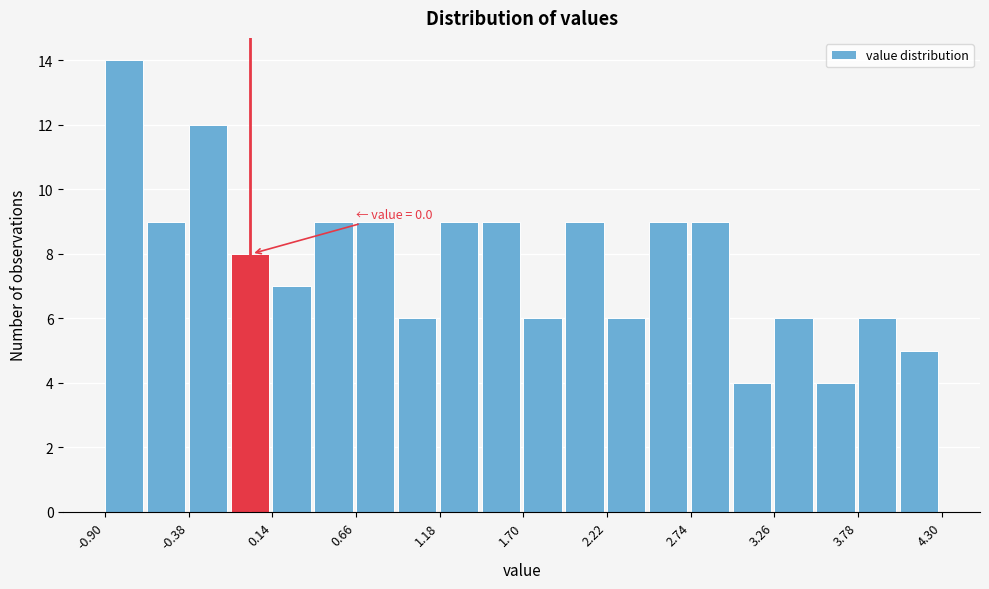

Read against the x-axis, roughly where is the centre of the tallest bar?

-0.8